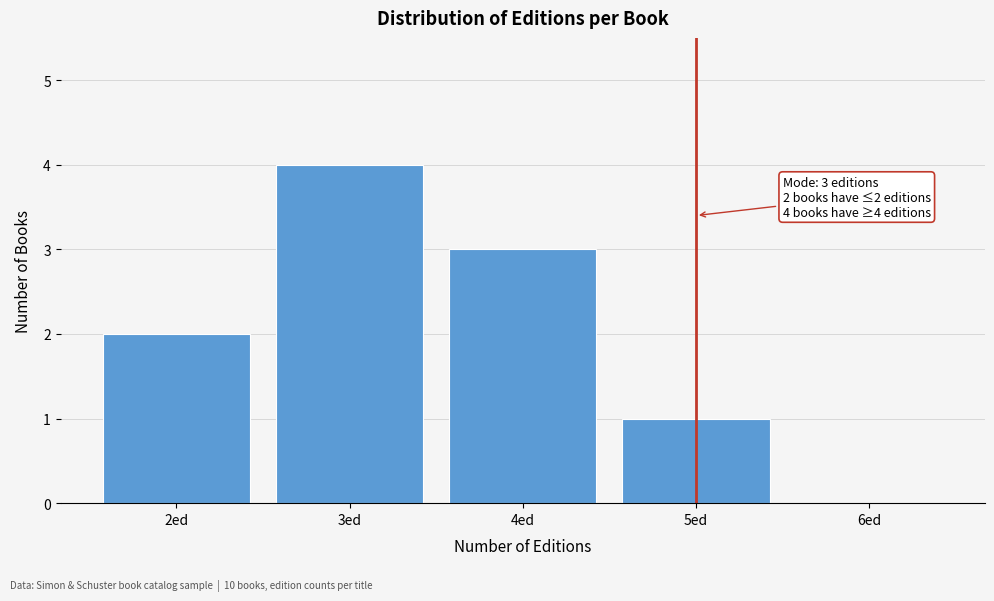

Which range on the x-axis has the tallest bar?

2.5 to 3.5